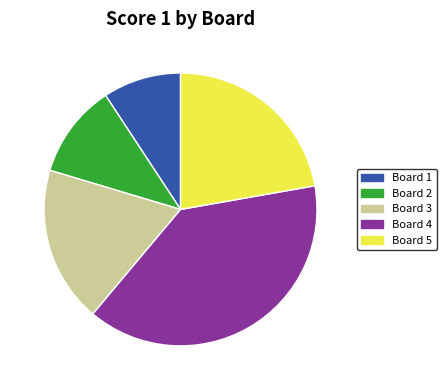

Is the sum of Board 3 and Board 4 greater than half?

Yes